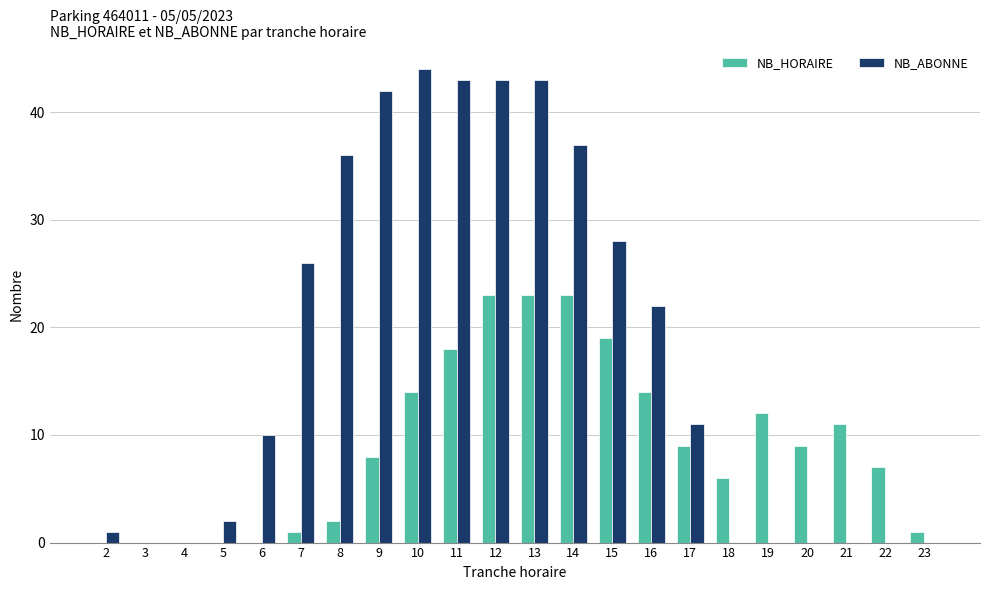

Which series has the largest total across all categories?

NB_ABONNE